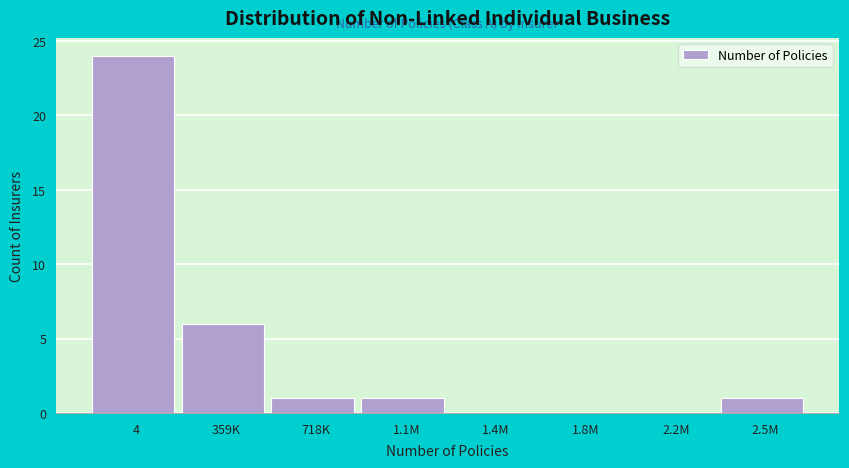

Reading left to right, extract all data points from this chart.

4=24	359K=6	718K=1	1.1M=1	1.4M=0	1.8M=0	2.2M=0	2.5M=1